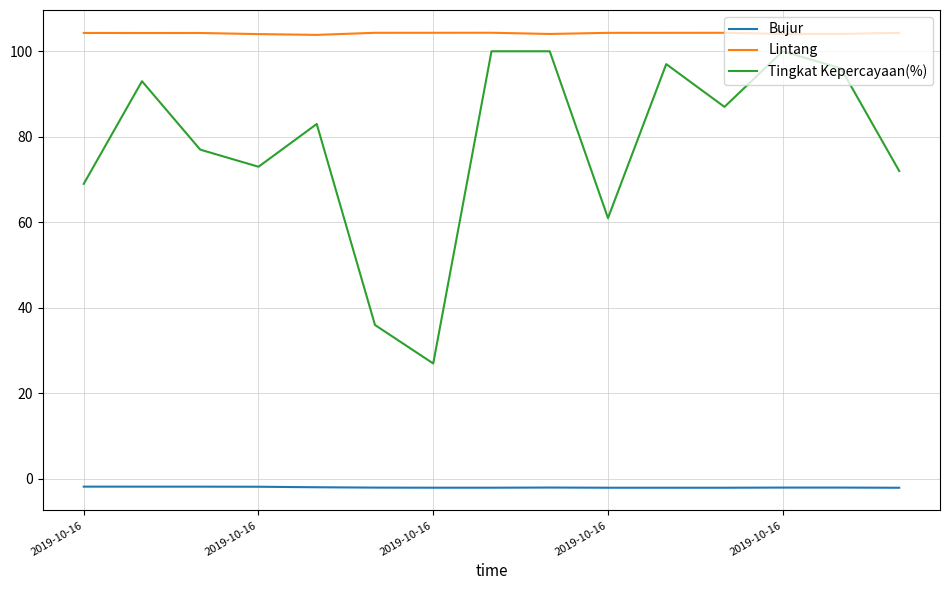

Which series has the largest total across all categories?

Lintang